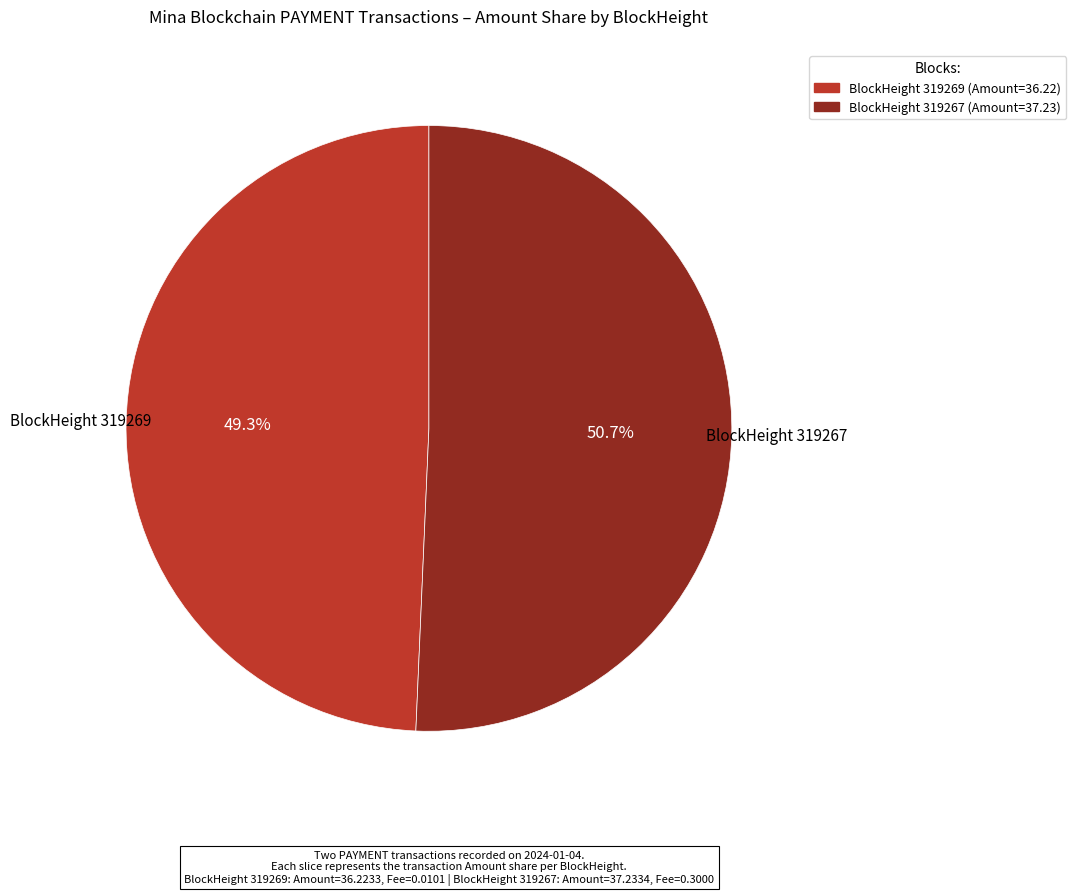

Is there any slice that represents more than half of the pie?

Yes